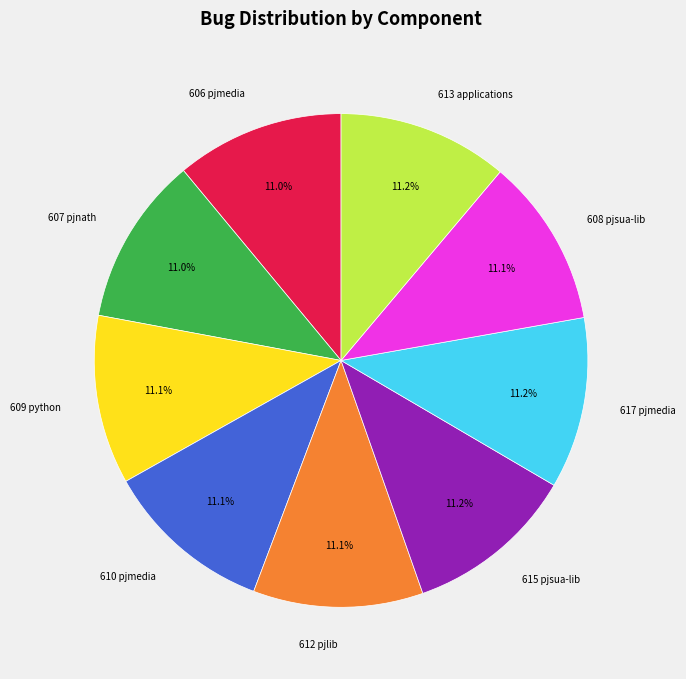

Do 608 pjsua-lib and 615 pjsua-lib together represent more than half of the pie?

No